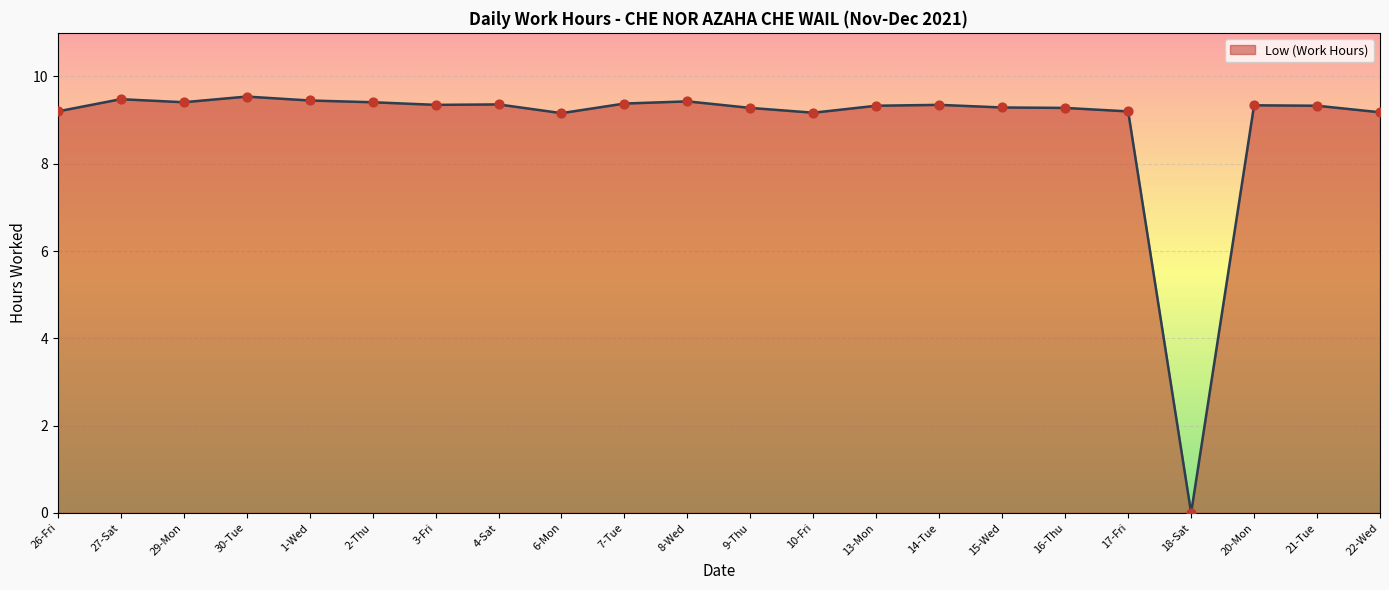

What is the change in value from 14-Tue to 16-Thu?

-0.1